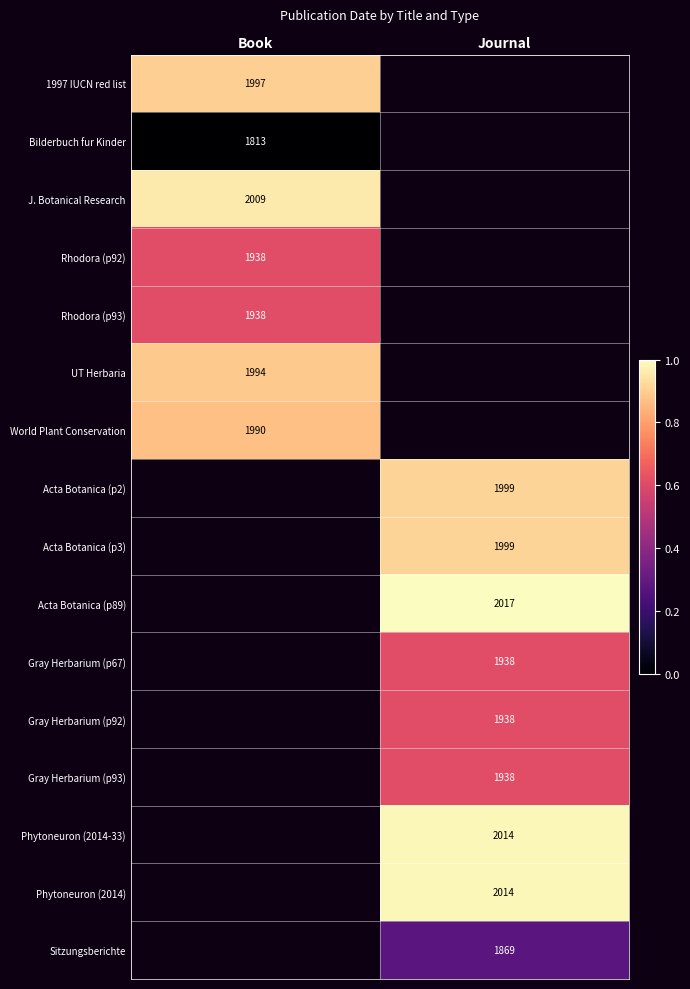

The value of UT Herbaria at Book is 2762.2. True or false?

False